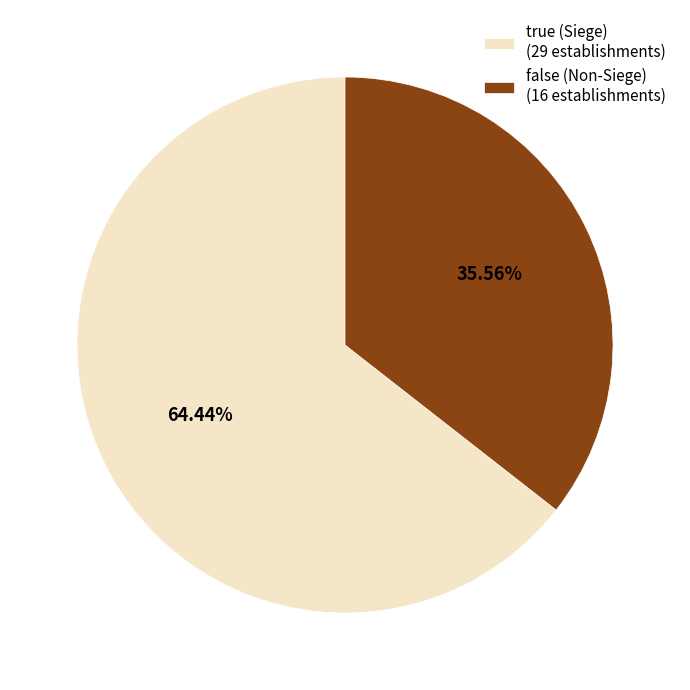

Approximately how many times larger is the value at false (Non-Siege) (16 establishments) compared to true (Siege) (29 establishments)?

0.6